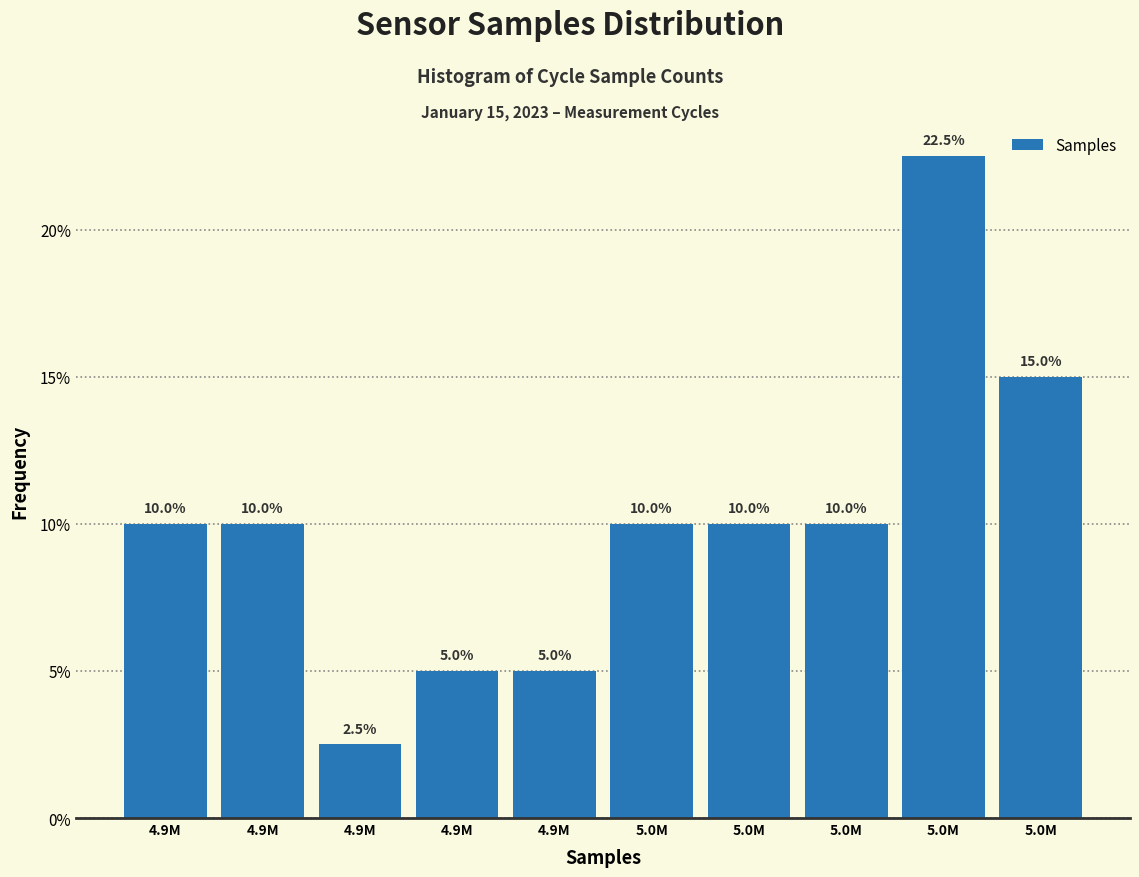

How many values are below 10?

3